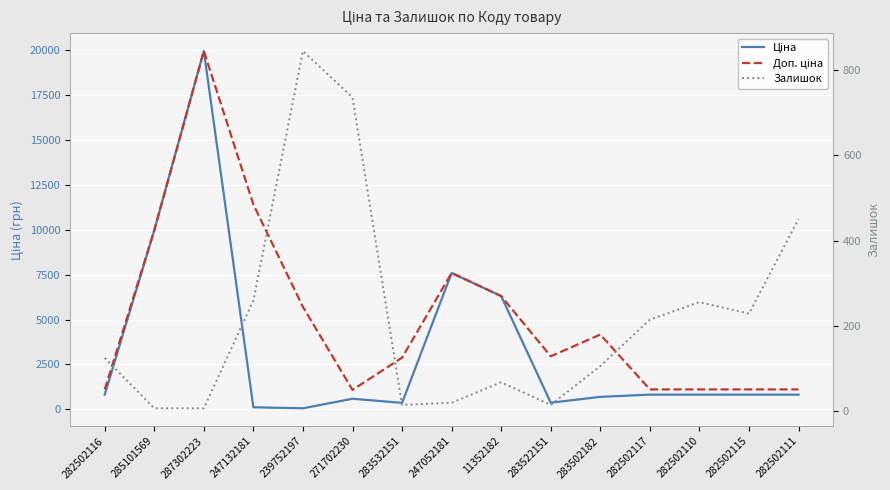

What are all the series names shown in the legend?

Ціна, Доп. ціна, Залишок